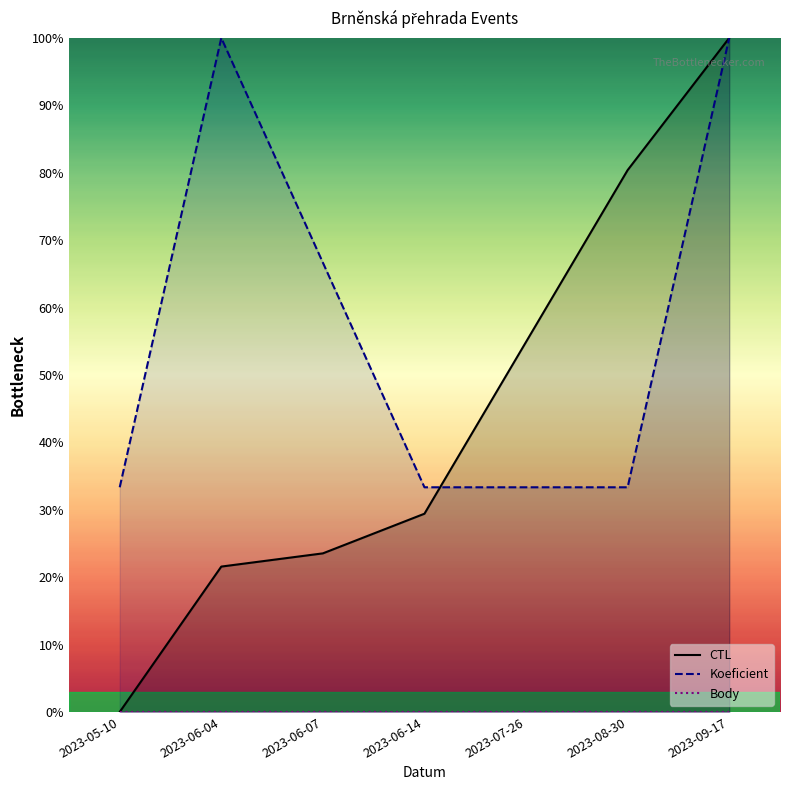

True or false: Body has more than 1 interior local peaks.

False